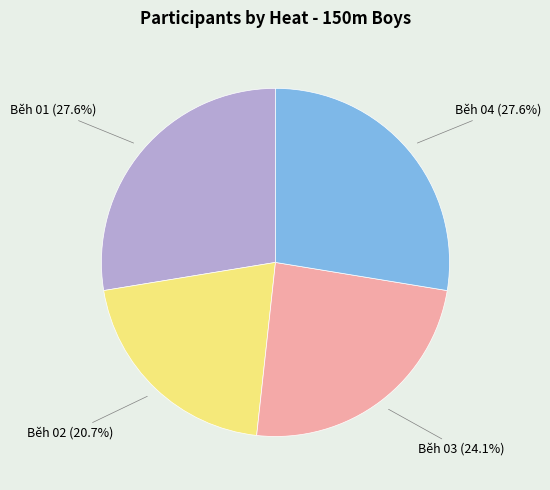

To the nearest percent, what percentage of the pie is Běh 03?

24%